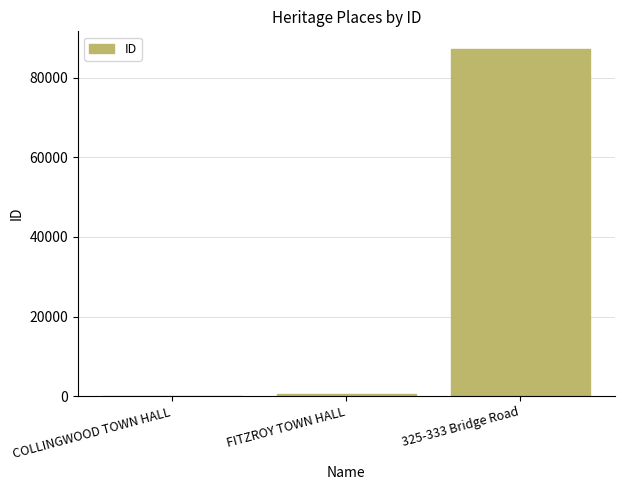

Is it true that the value at 325-333 Bridge Road is 41215?

False